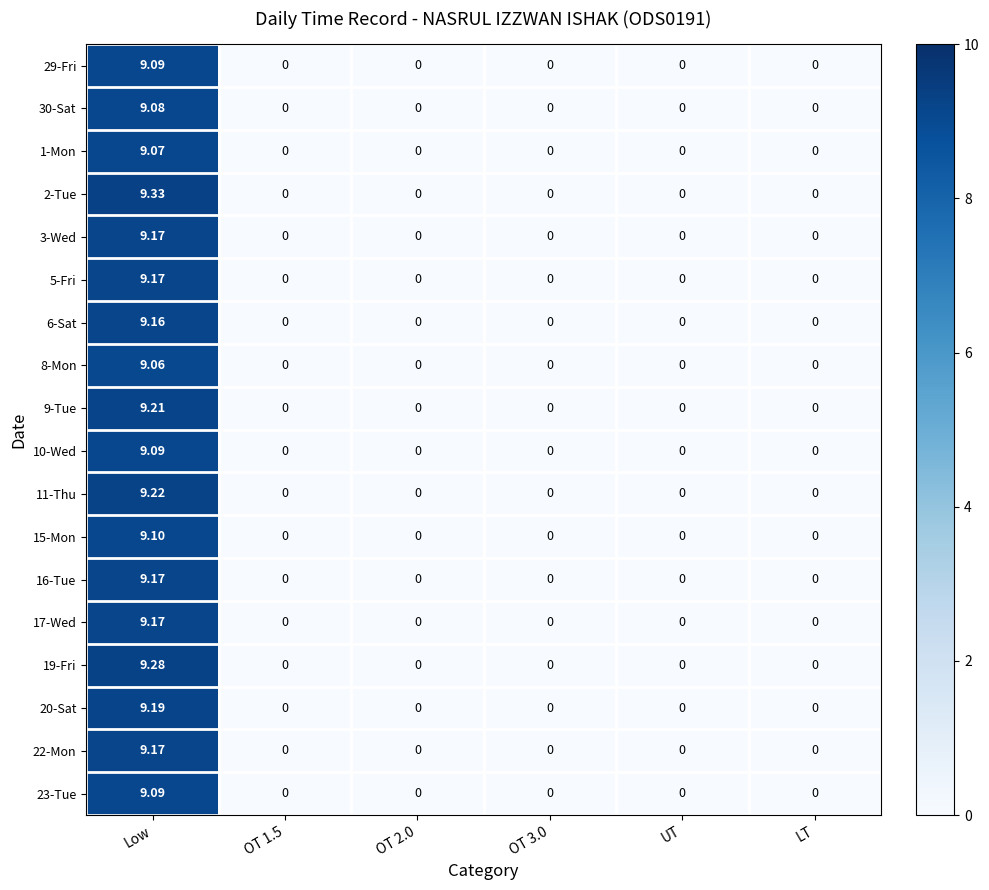

At which category is the sum across all series the highest?

Low